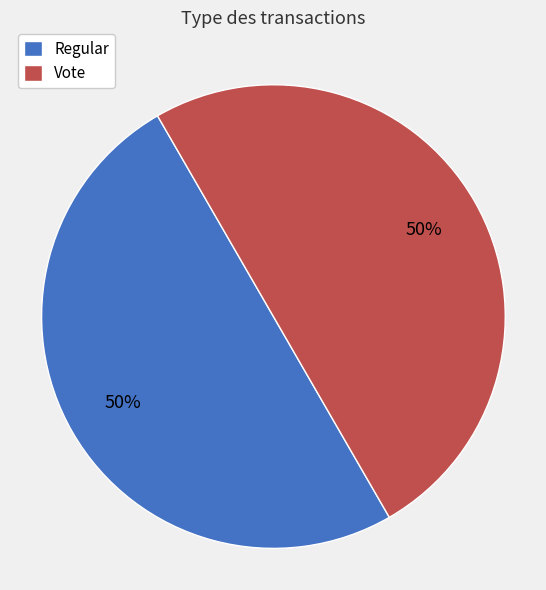

To the nearest percent, what is the average slice percentage?

50%